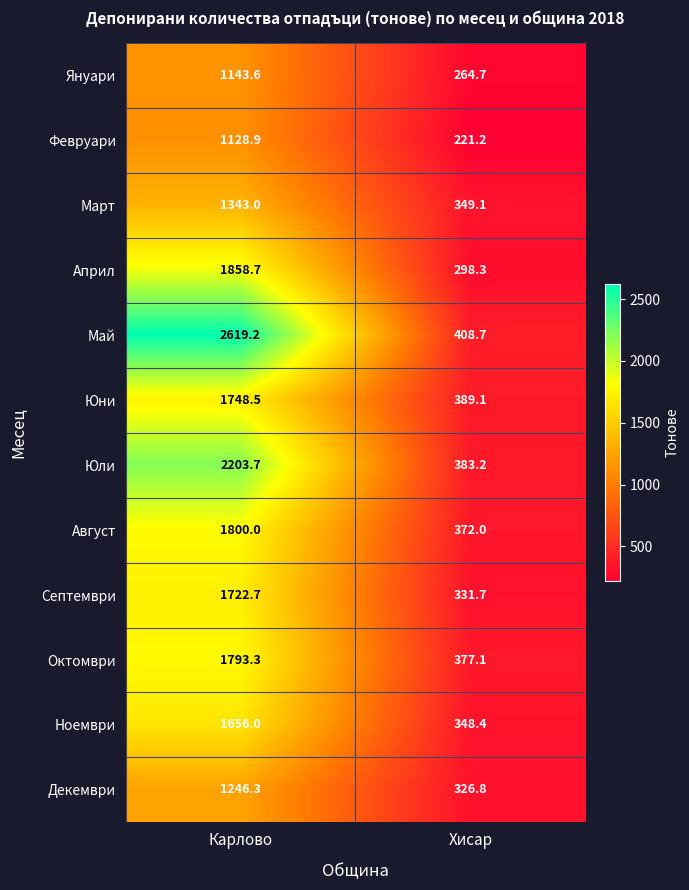

The value of Май at Хисар is 408.7. True or false?

True